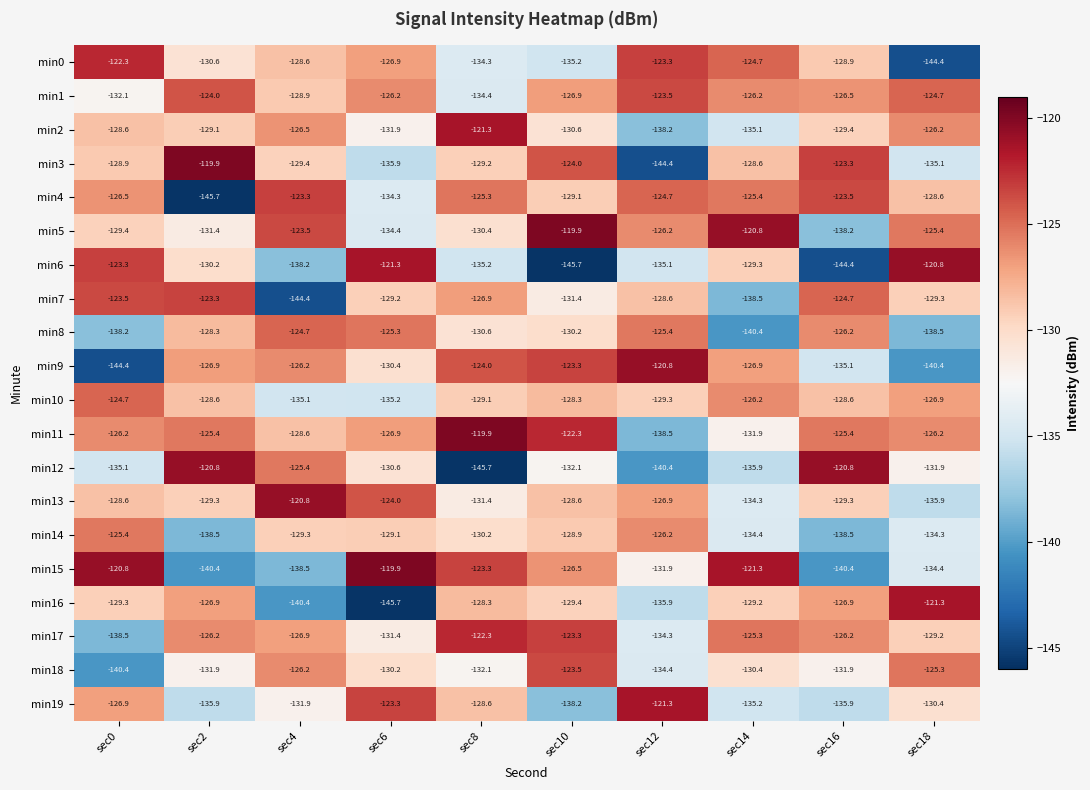

What is the maximum value shown in the chart?

-119.9